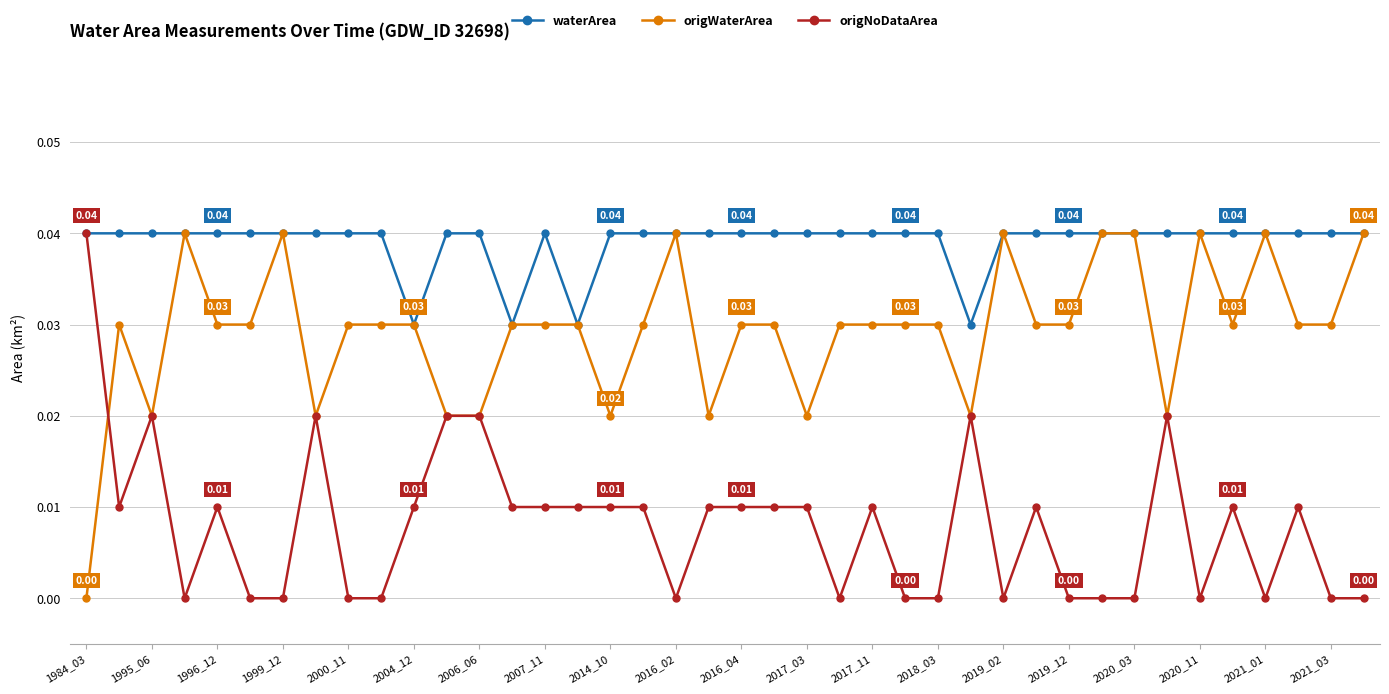

List the series in order of their overall mean, lowest first.

origNoDataArea, origWaterArea, waterArea